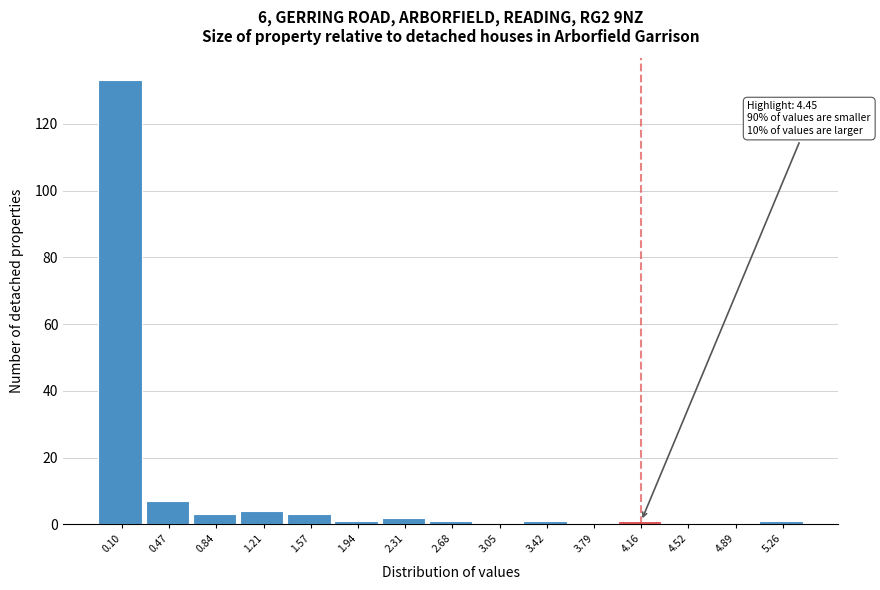

Reading left to right, extract all data points from this chart.

0.10=133	0.47=7	0.84=3	1.21=4	1.57=3	1.94=1	2.31=2	2.68=1	3.05=0	3.42=1	3.79=0	4.16=1	4.52=0	4.89=0	5.26=1